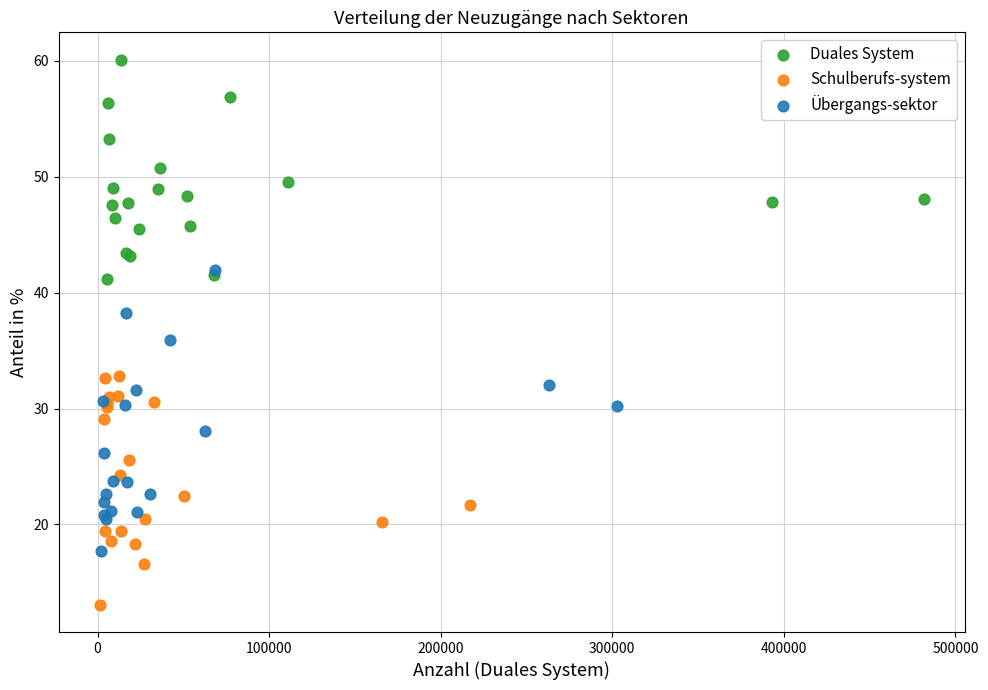

What are all the series names shown in the legend?

Duales System, Schulberufs-system, Übergangs-sektor